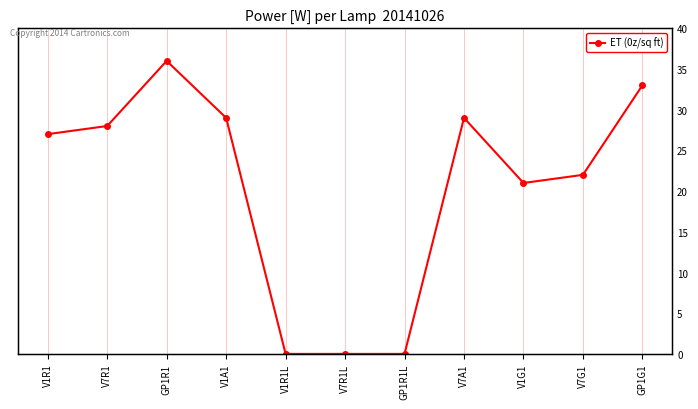

What is the average value?

20